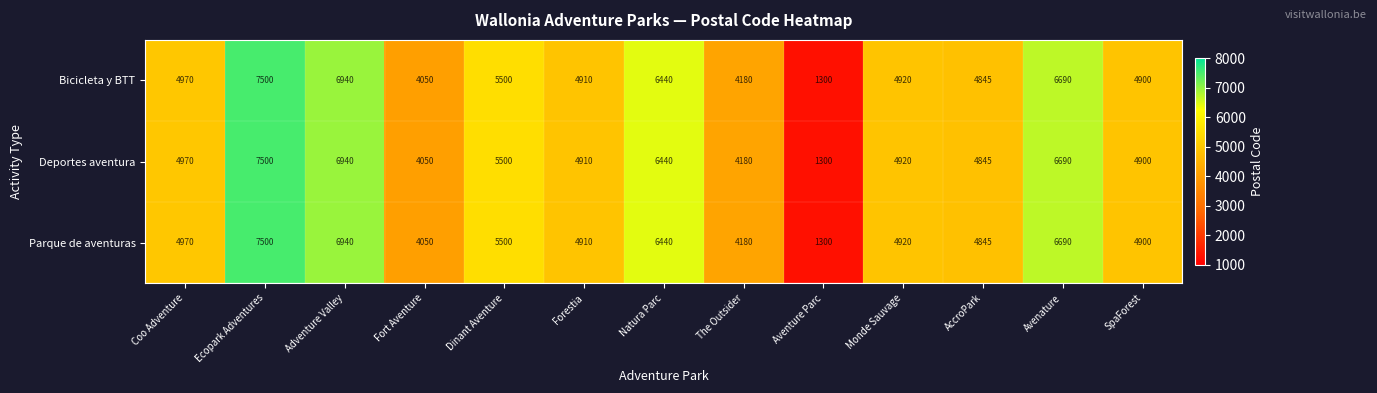

List the labels in order of Deportes aventura value, smallest first.

Aventure Parc, Fort Aventure, The Outsider, AccroPark, SpaForest, Forestia, Monde Sauvage, Coo Adventure, Dinant Aventure, Natura Parc, Avenature, Adventure Valley, Ecopark Adventures